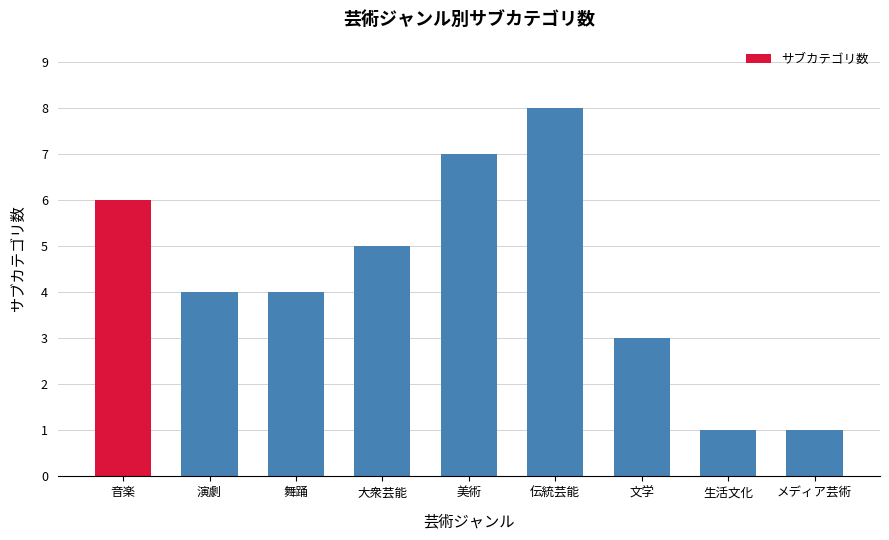

What is the change in value from 伝統芸能 to 文学?

-5